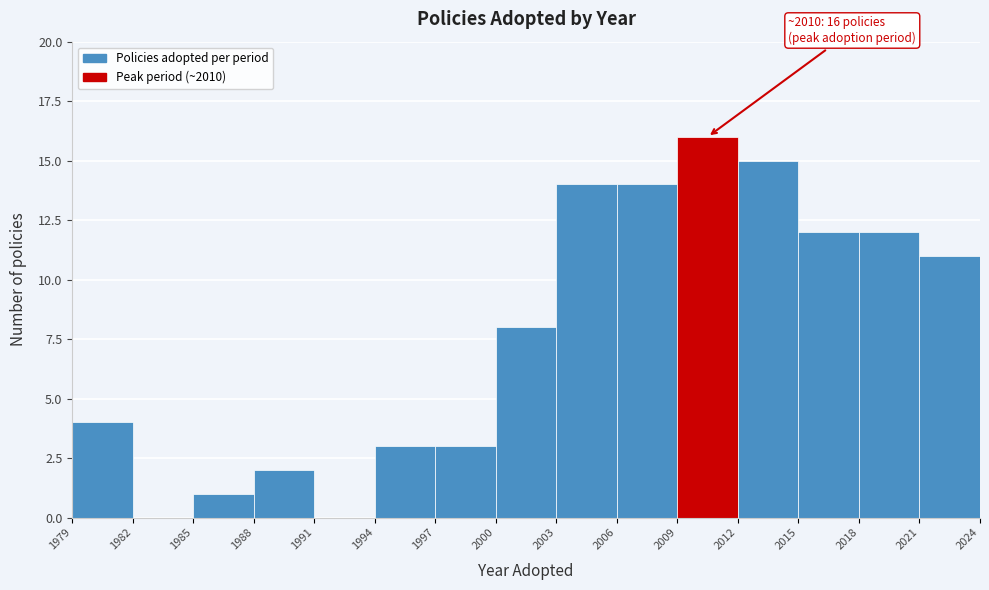

Which range on the x-axis has the tallest bar?

2009 to 2012